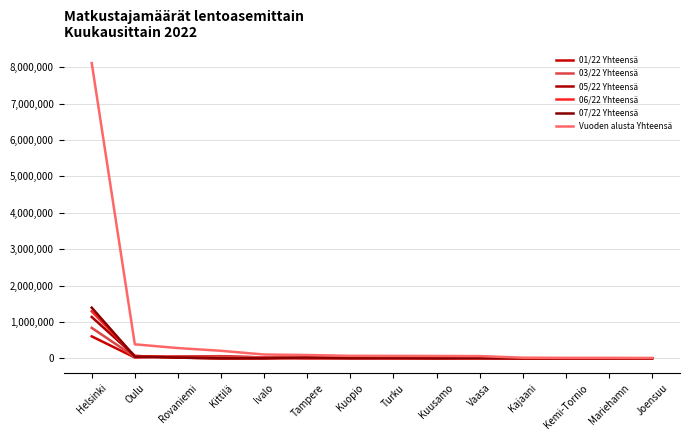

What is the label of the 2nd point from the right?

Mariehamn